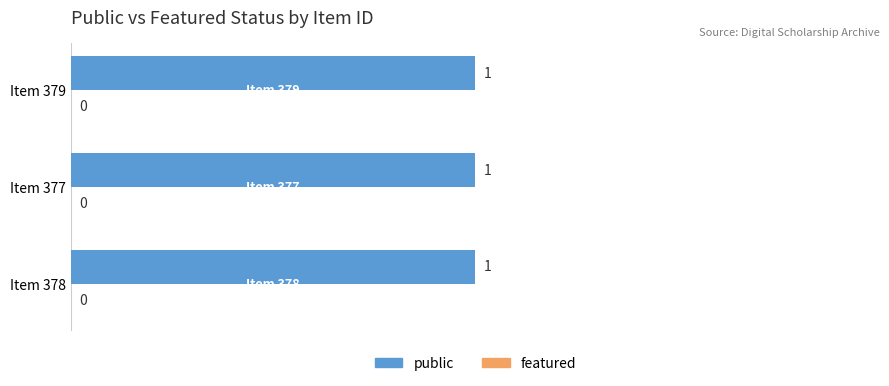

Does the chart contain stacked bars?

No